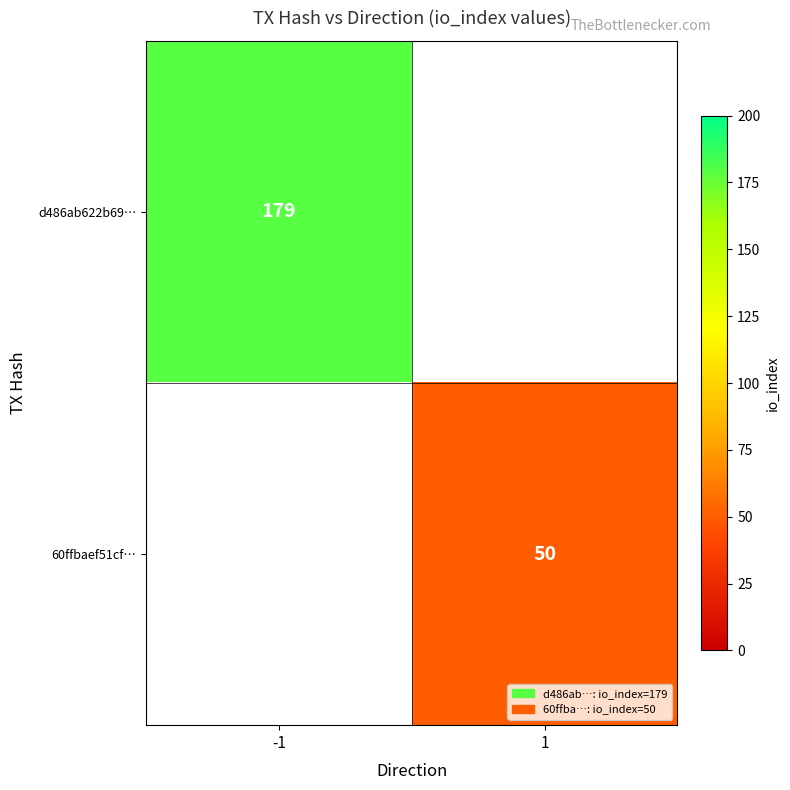

How many series are shown in this chart?

2